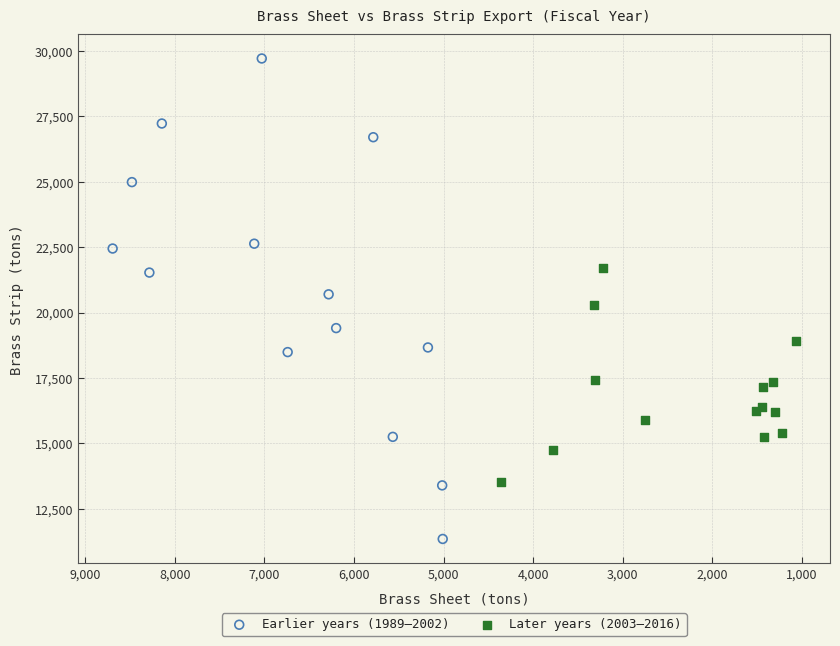

Which series contains the lowest Y value?

Earlier years (1989–2002)